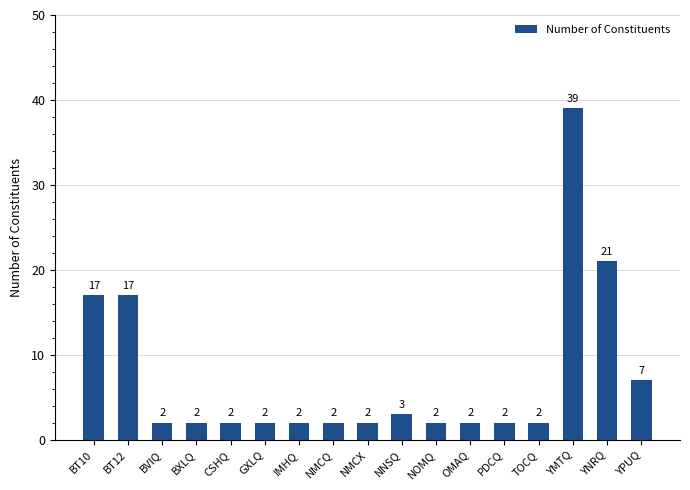

Reading left to right, transcribe all the data shown in this chart.

17	17	2	2	2	2	2	2	2	3	2	2	2	2	39	21	7